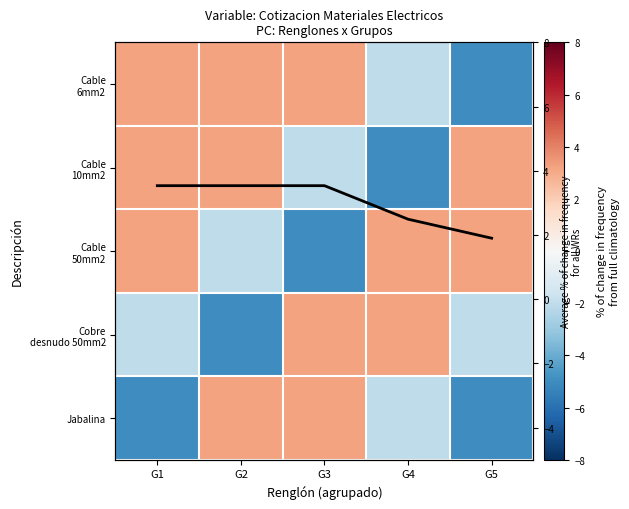

True or false: Cobre desnudo 50mm2 has a value of 3.2 at G3.

True